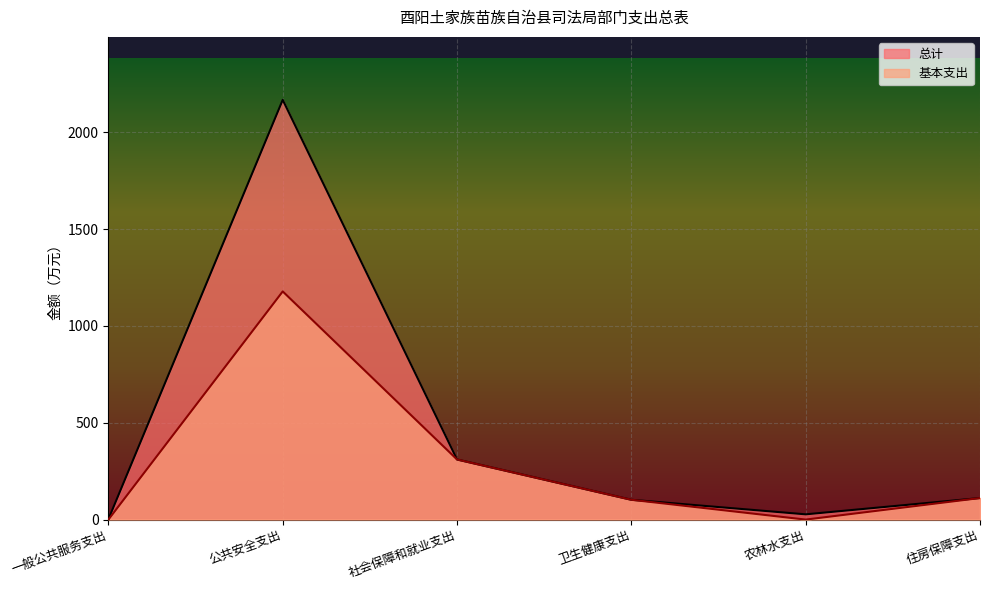

Is it true that 总计 equals 27.1 at 农林水支出?

True